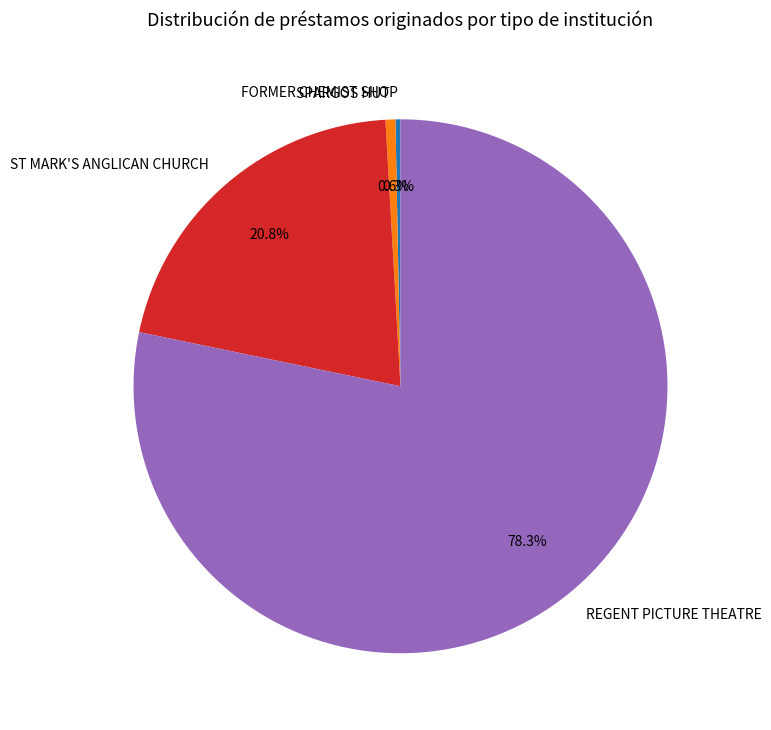

Count the number of slices in the pie.

4